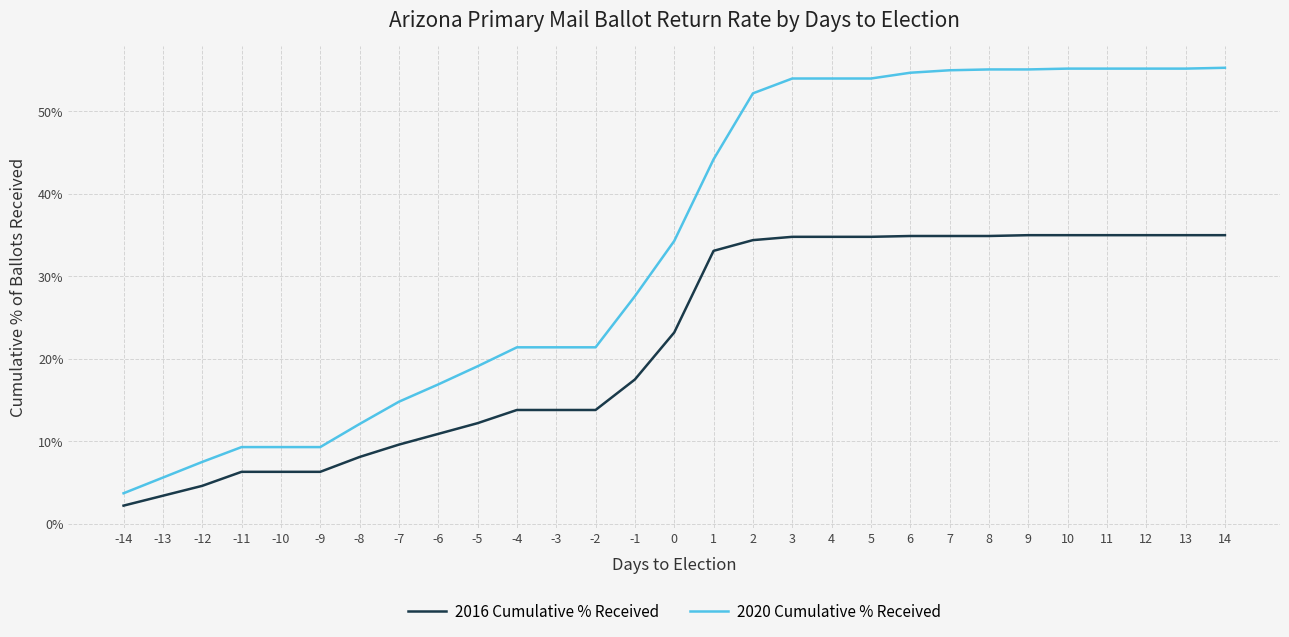

Rank the series by their maximum value, from lowest to highest.

2016 Cumulative % Received, 2020 Cumulative % Received